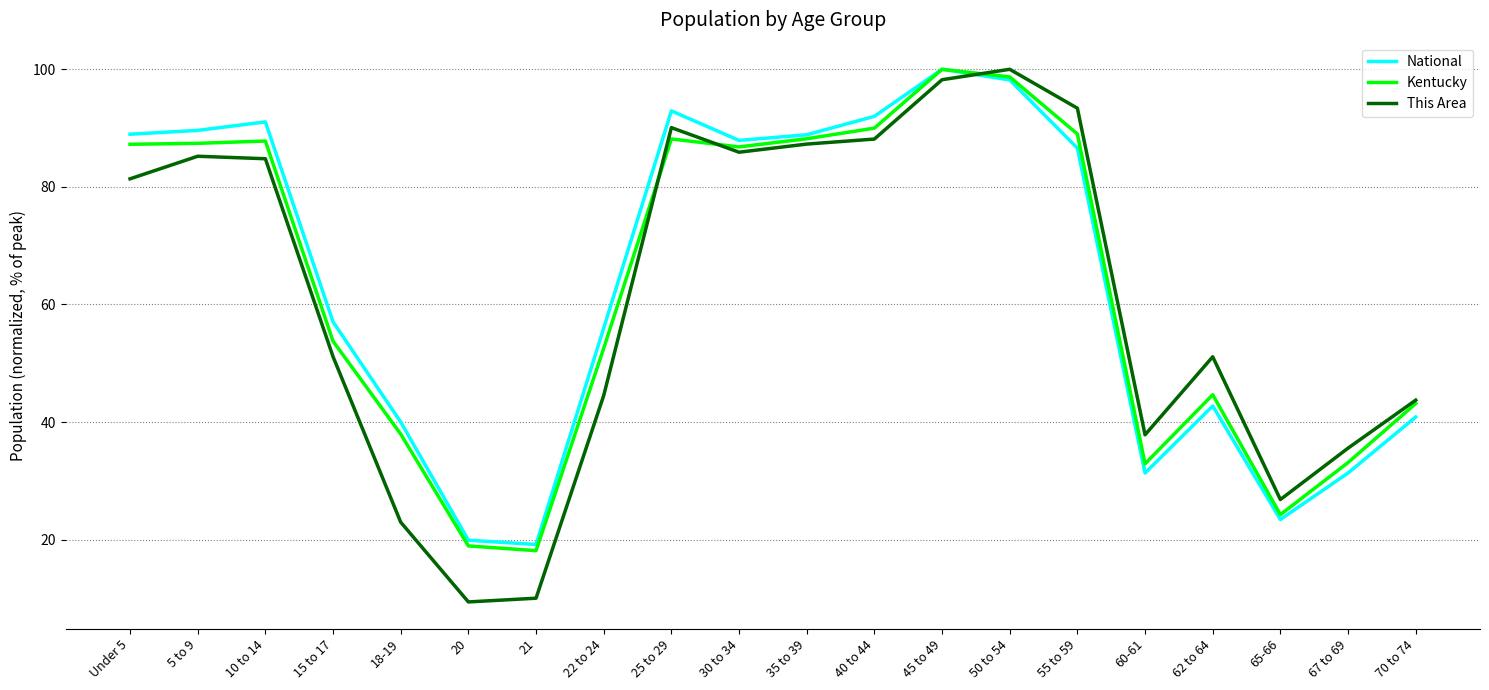

What is the maximum value for National?

100.0